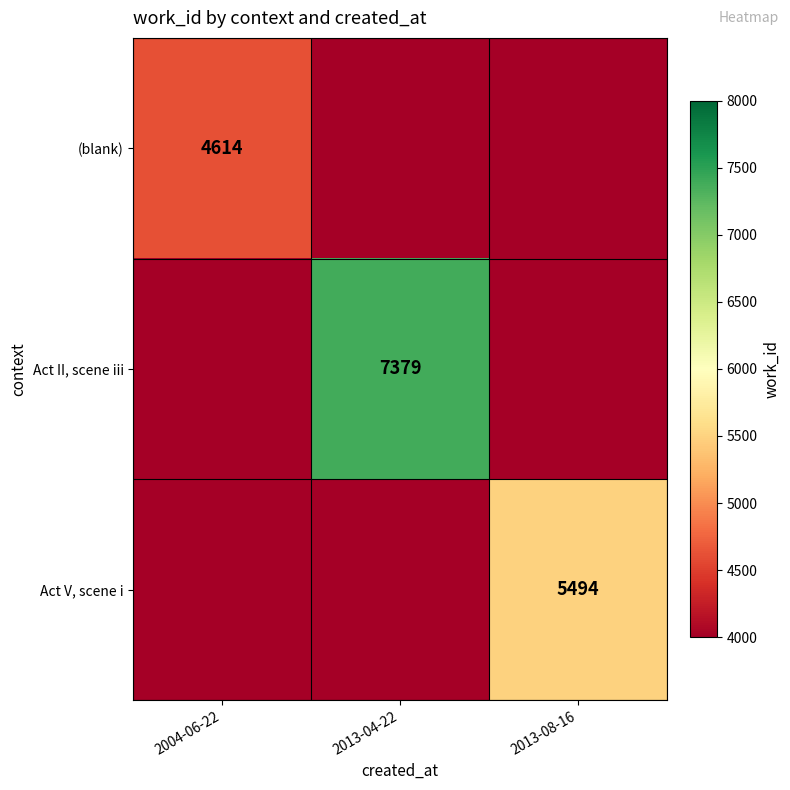

At which label does Act V, scene i reach its peak?

2013-08-16